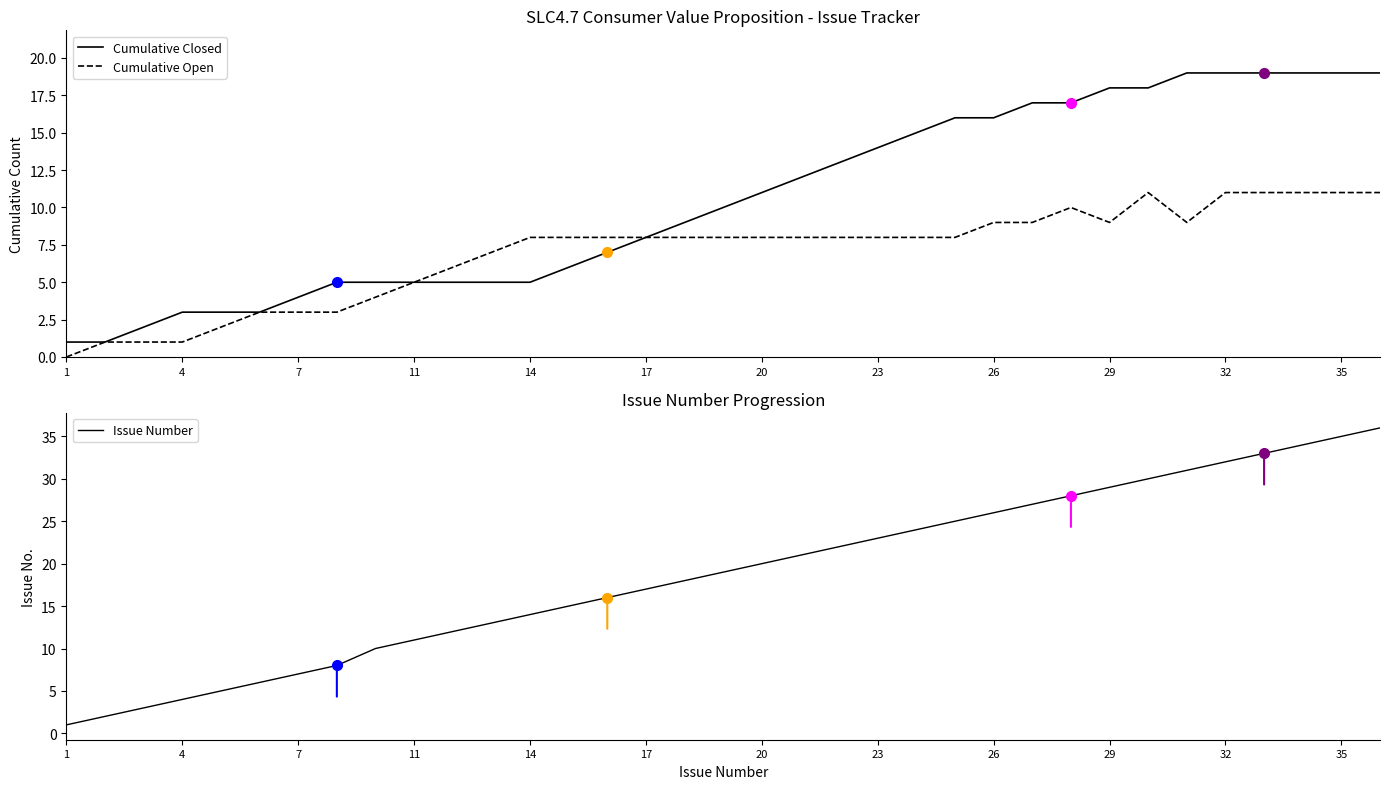

The Cumulative Closed series shows 11 at 20. True or false?

True